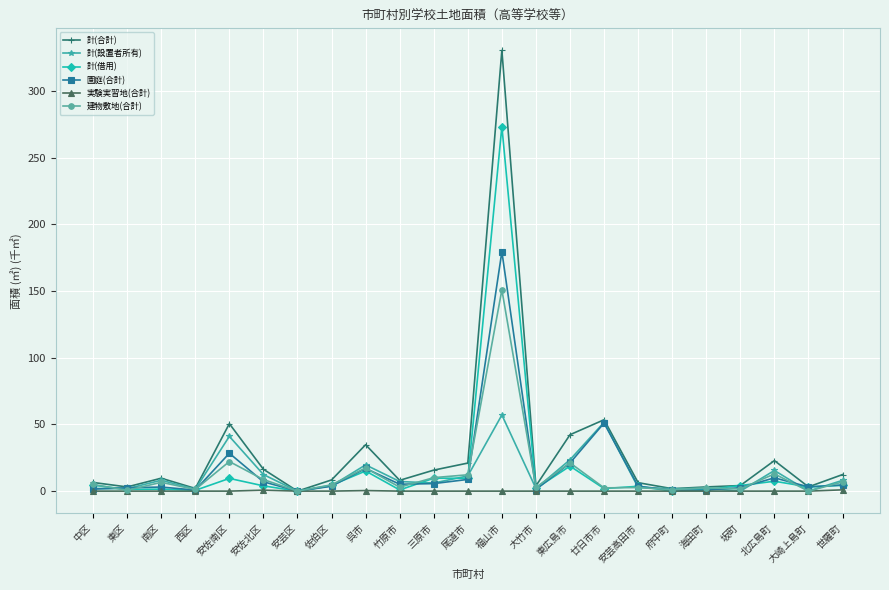

What is the label of the 1st point from the right?

世羅町